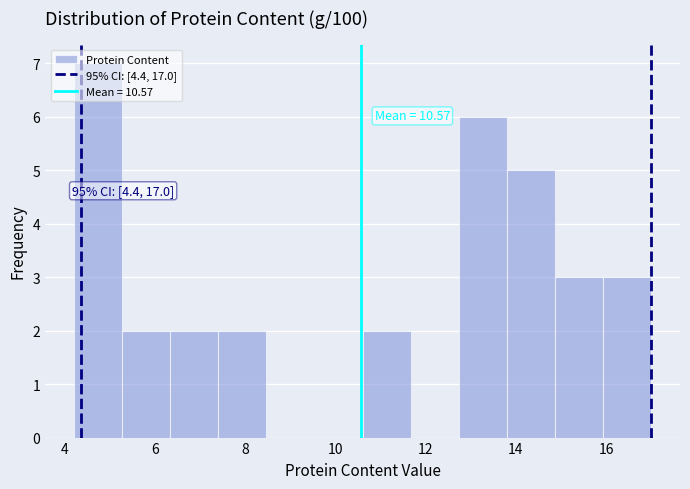

Over which range of the x-axis is the bar tallest?

4.2 to 5.2